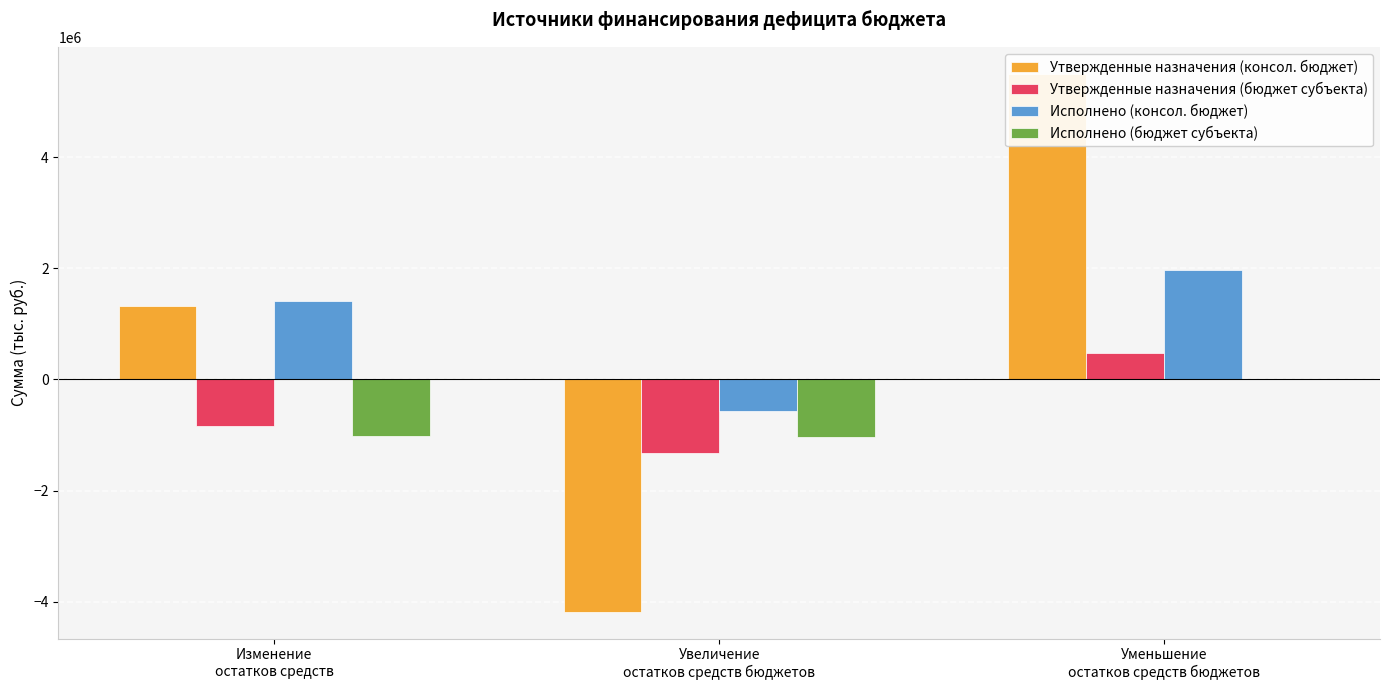

What is the sum of all Утвержденные назначения (бюджет субъекта) values?

-1692533.1